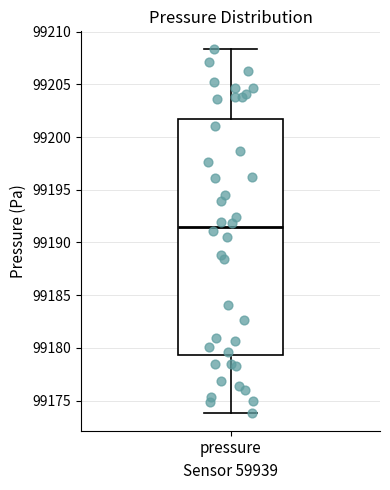

Where does the upper whisker of the box for pressure end on the y-axis? The values are not printed on the chart, so give them approximately, as read against the axis.

99208.5